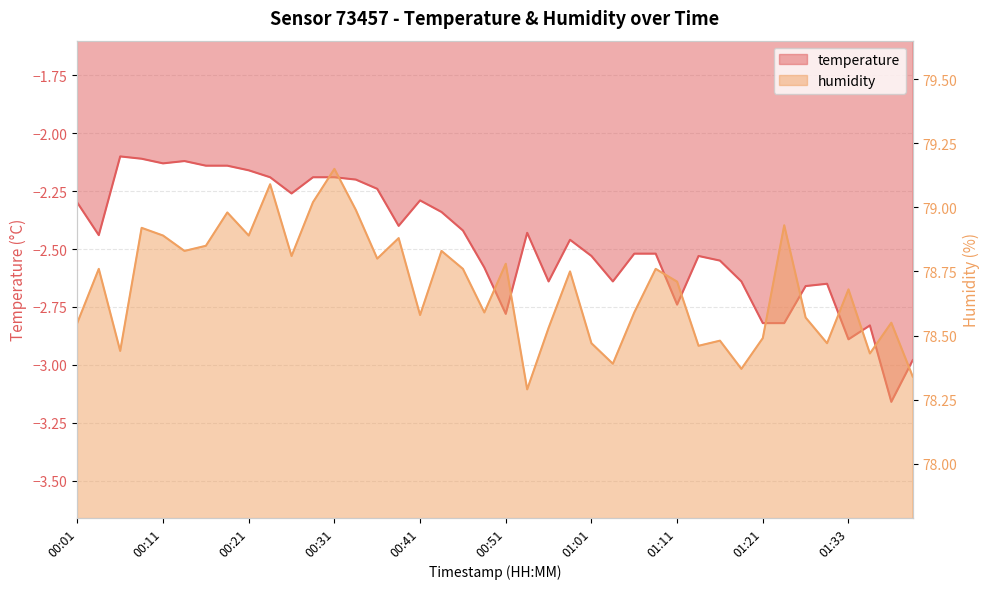

What is the label of the 35th point from the left?

01:26